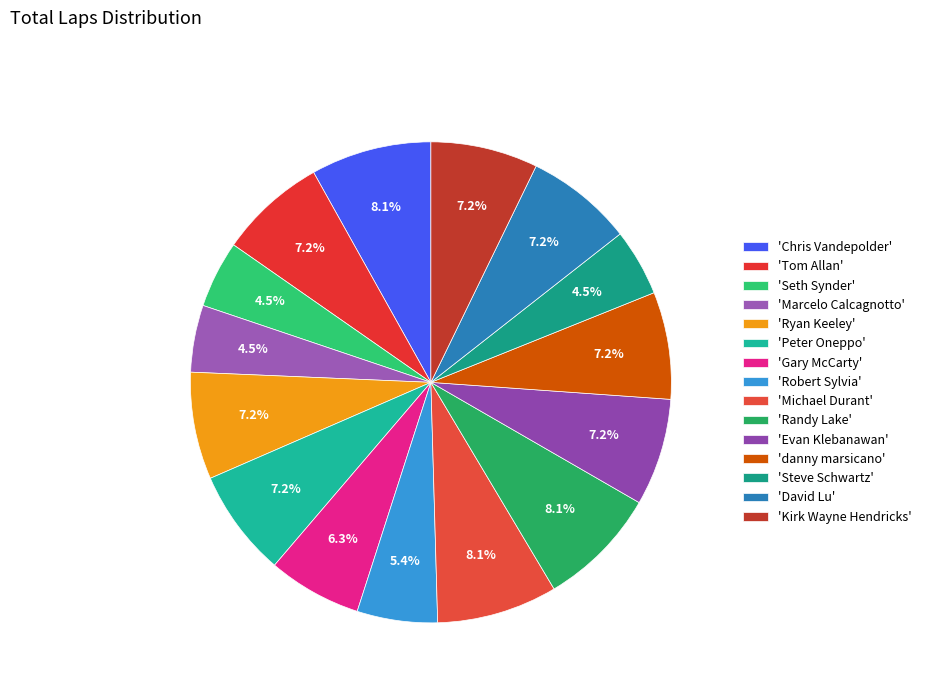

Count the number of slices in the pie.

15